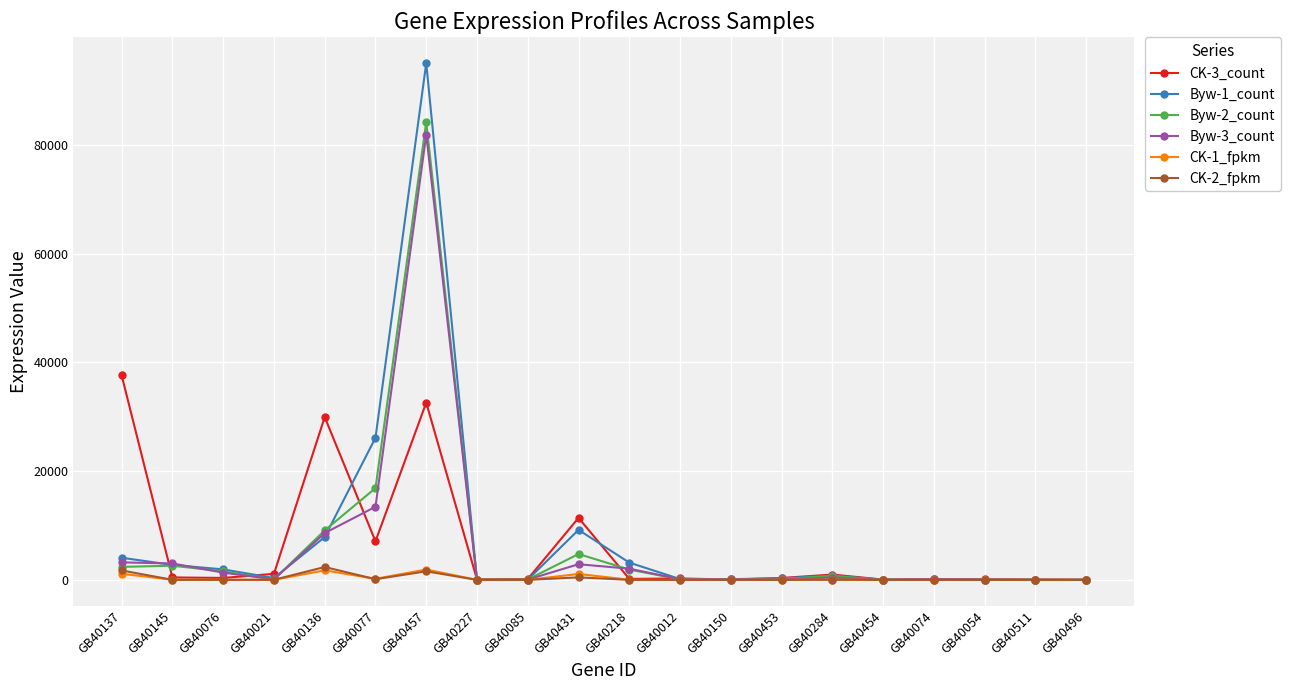

True or false: CK-1_fpkm has more than 1 points higher than both neighbors.

True